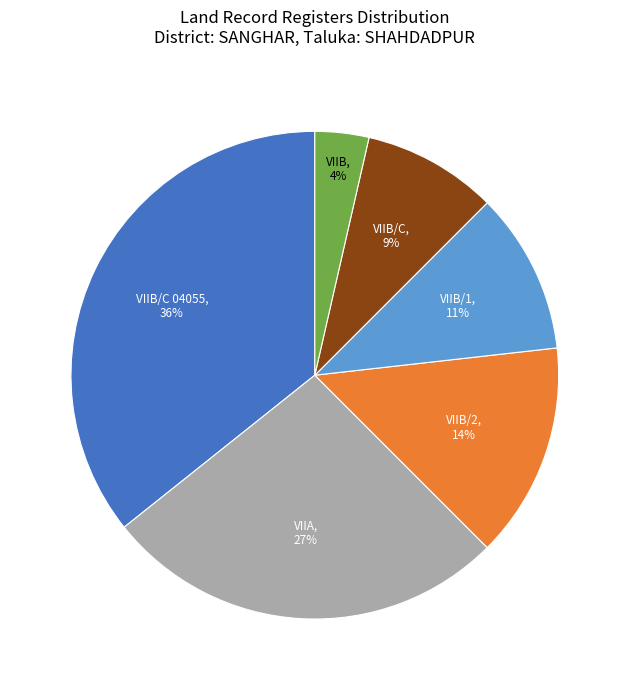

To the nearest percent, what is the average slice percentage?

17%